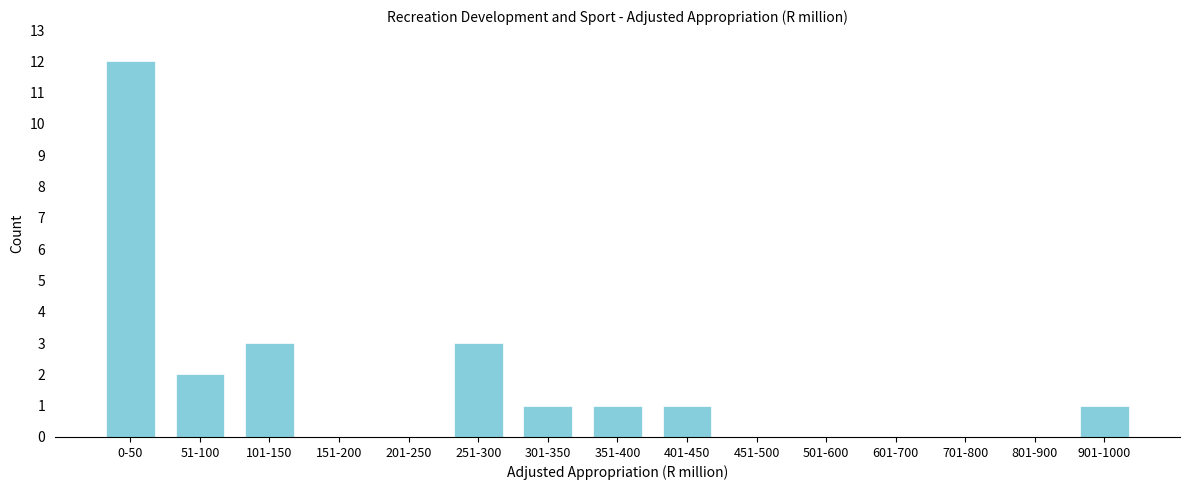

Reading left to right, what are all the values shown in this chart?

0-50=12	51-100=2	101-150=3	151-200=0	201-250=0	251-300=3	301-350=1	351-400=1	401-450=1	451-500=0	501-600=0	601-700=0	701-800=0	801-900=0	901-1000=1